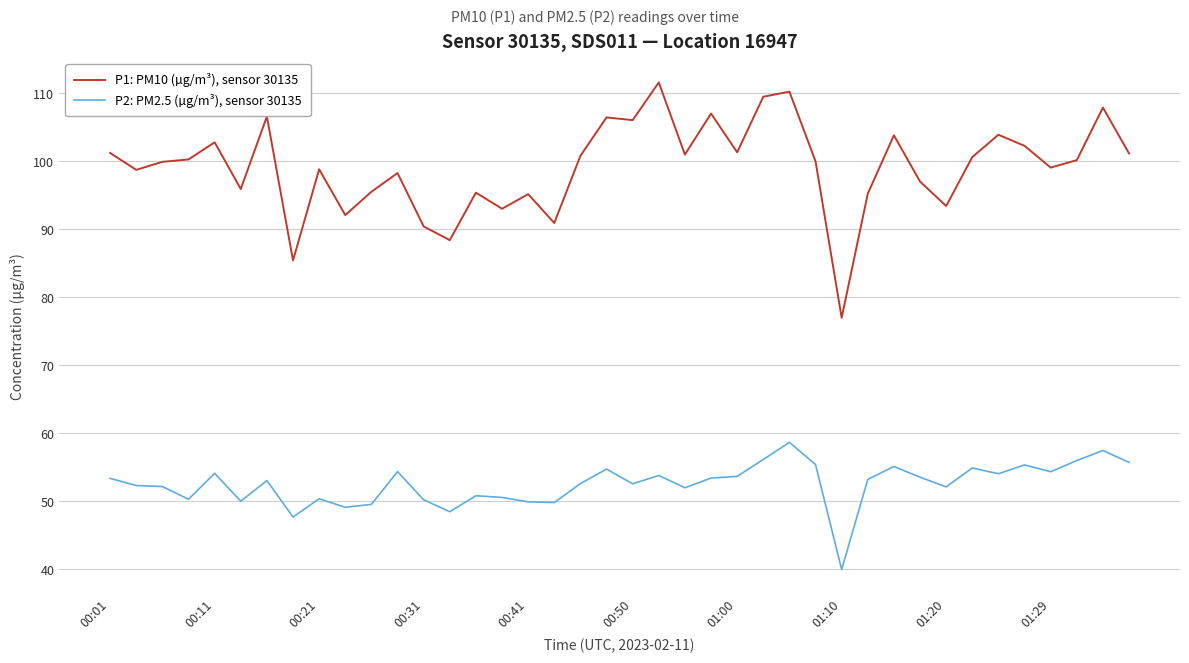

What is the difference between the maximum and minimum values in the P2: PM2.5 (µg/m³), sensor 30135 series?

18.7